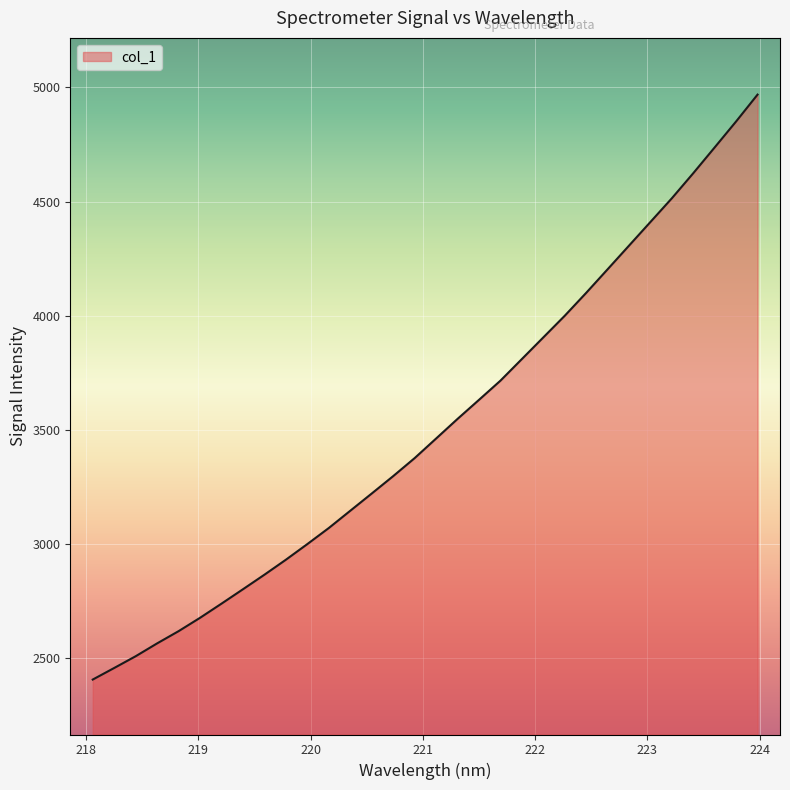

What is the difference between the maximum and minimum values?

2562.1